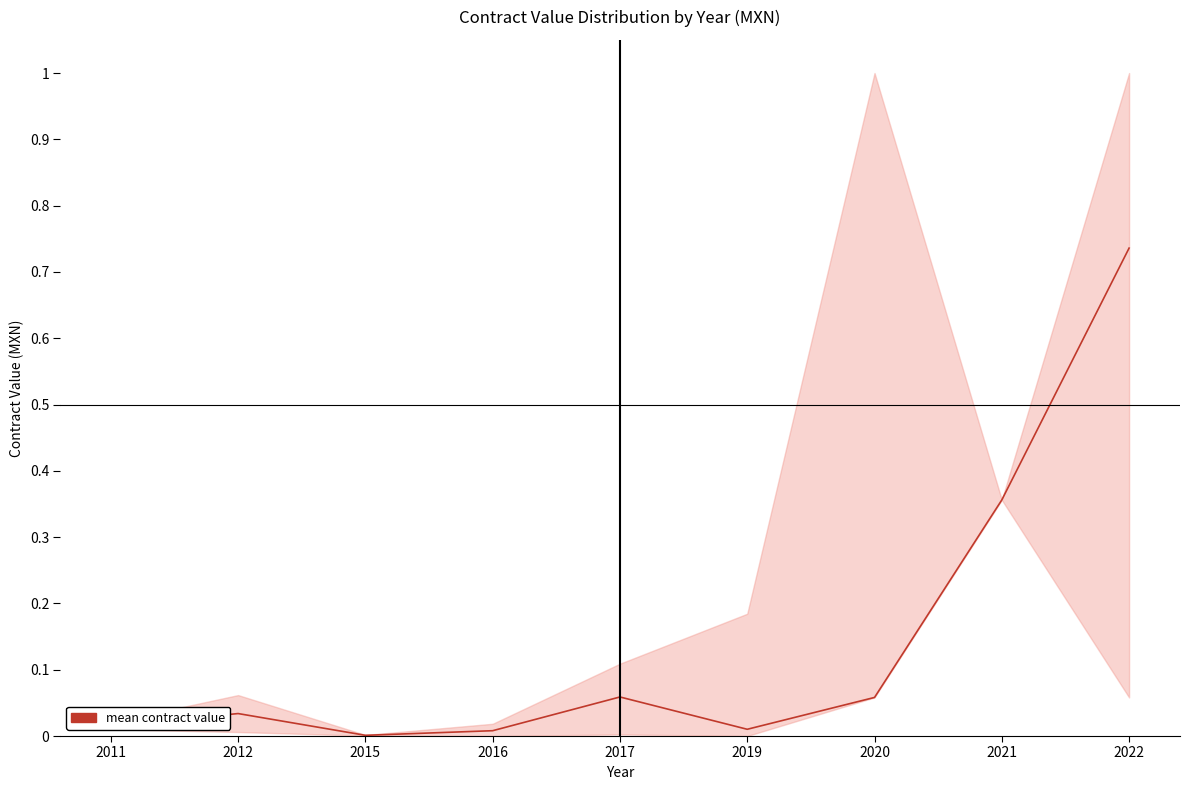

How many series are shown in this chart?

1